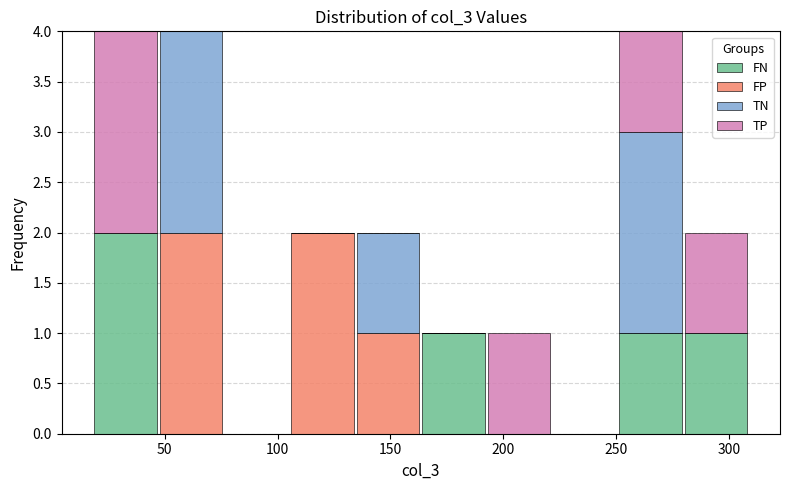

Reading left to right, transcribe this chart: for each stacked bar, give the range it covers on the x-axis and its total height. Neither the bar edges nor the heights are printed on the chart, so give them approximately, as read against the axes.

20 to 45: 4
45 to 75: 4
75 to 105: 0
105 to 135: 2
135 to 165: 2
165 to 195: 1
195 to 220: 1
220 to 250: 0
250 to 280: 4
280 to 310: 2